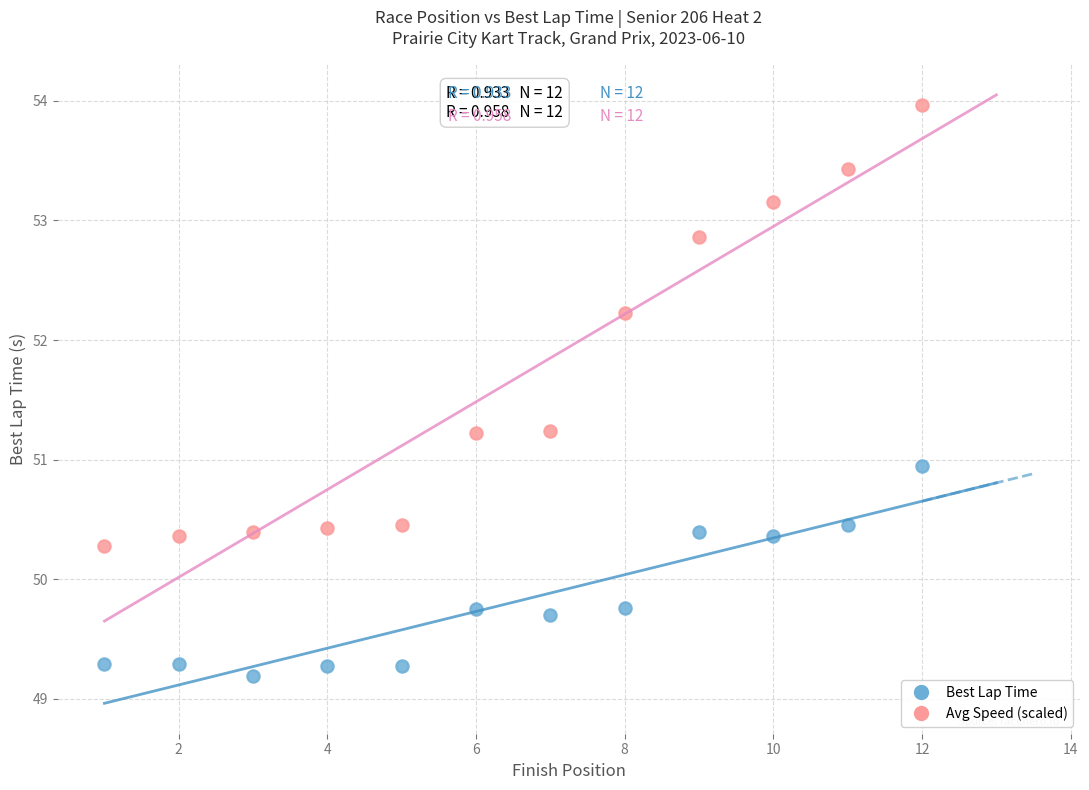

Across all data points, what is the range of Y values (max minus min)?

4.8